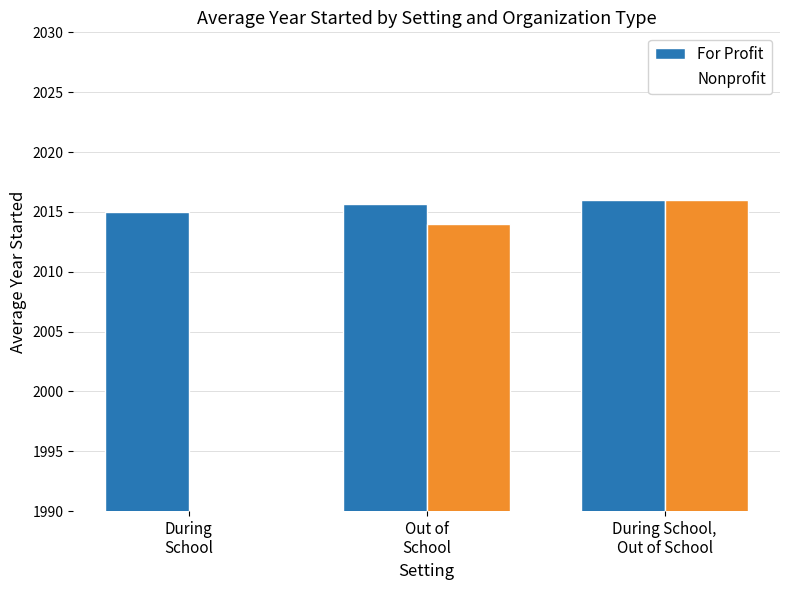

The Nonprofit series shows 2014.0 at Out of
School. True or false?

True